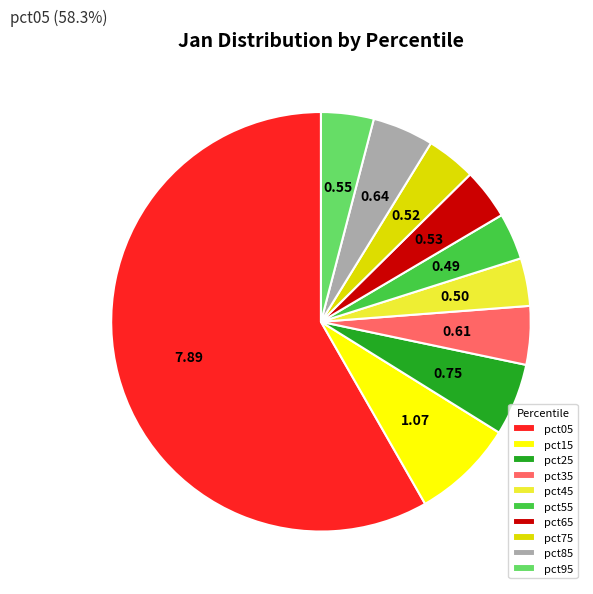

Combined, do pct05 and pct15 account for over 50%?

Yes